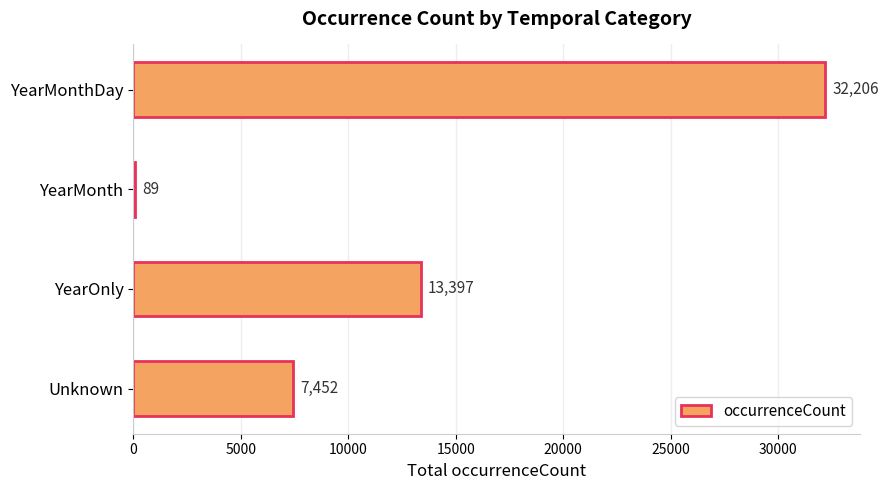

Where is the data nearest to the value 16147?

YearOnly